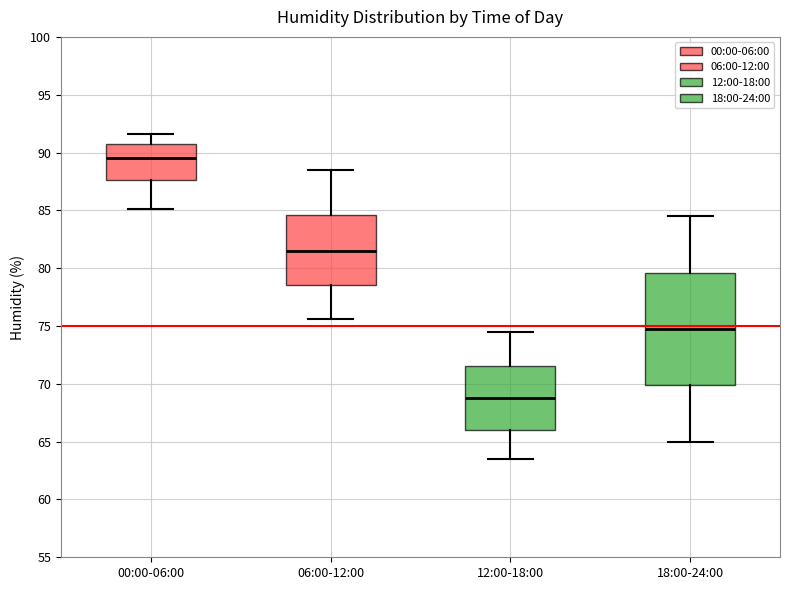

Comparing the boxes themselves (not the whiskers), which one is the tallest?

18:00-24:00